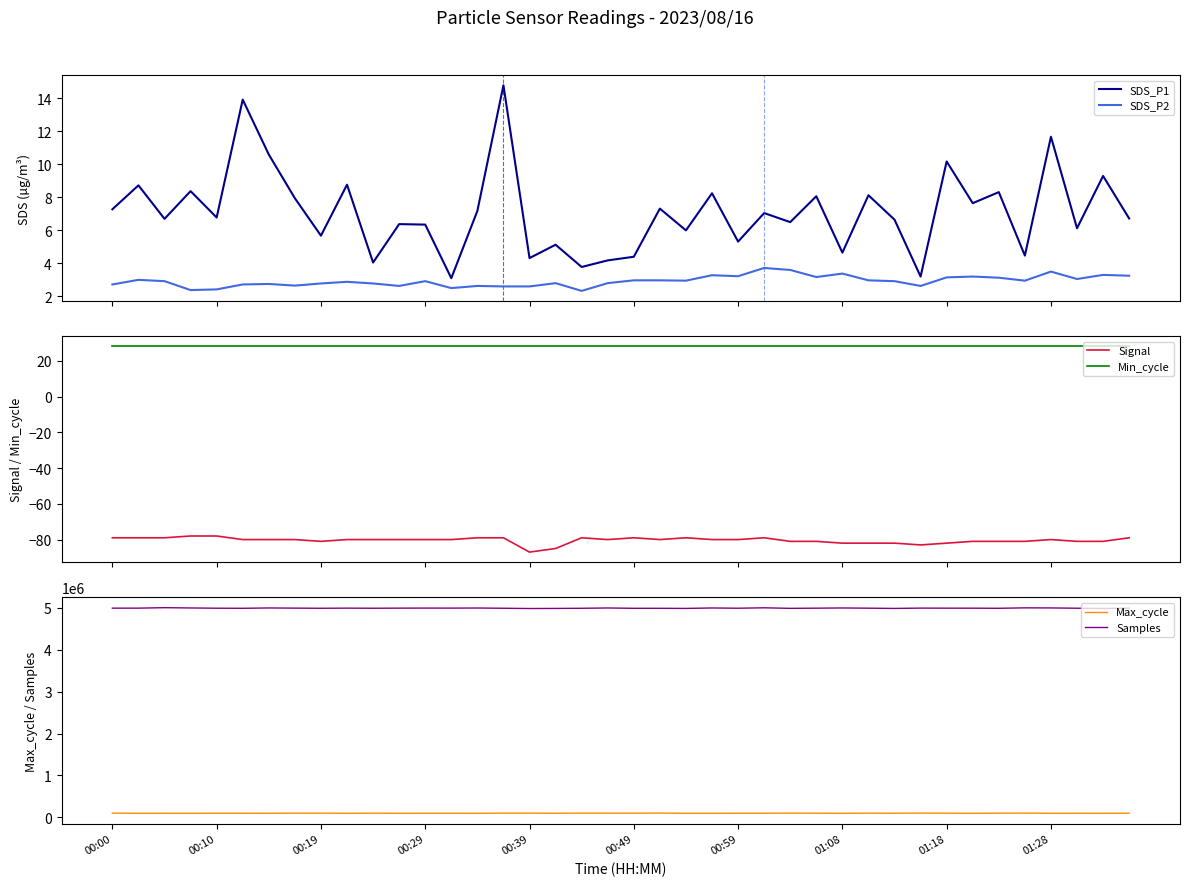

What is the sum of all Samples values?

199807106